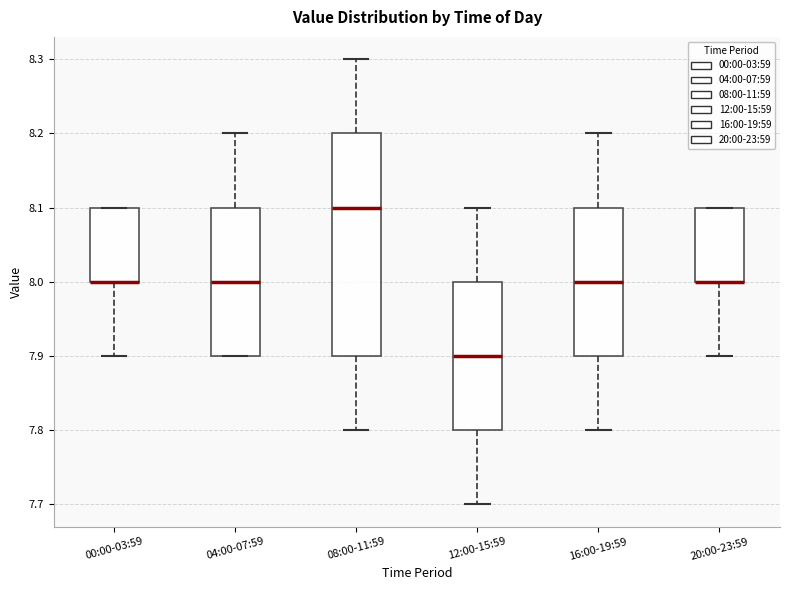

Which box is the tallest, from its lower edge to its upper edge?

08:00-11:59